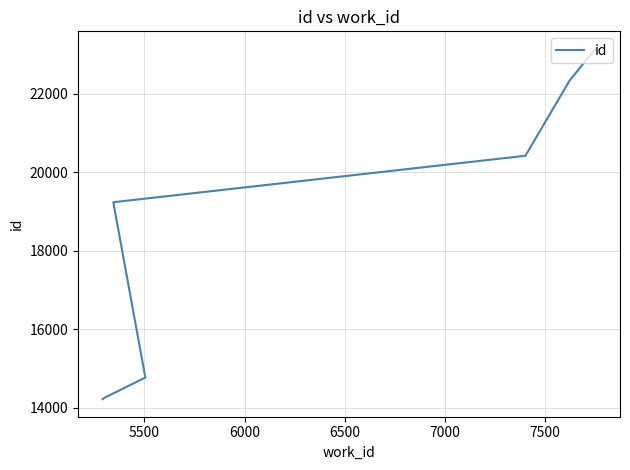

Count the number of data series in this chart.

1